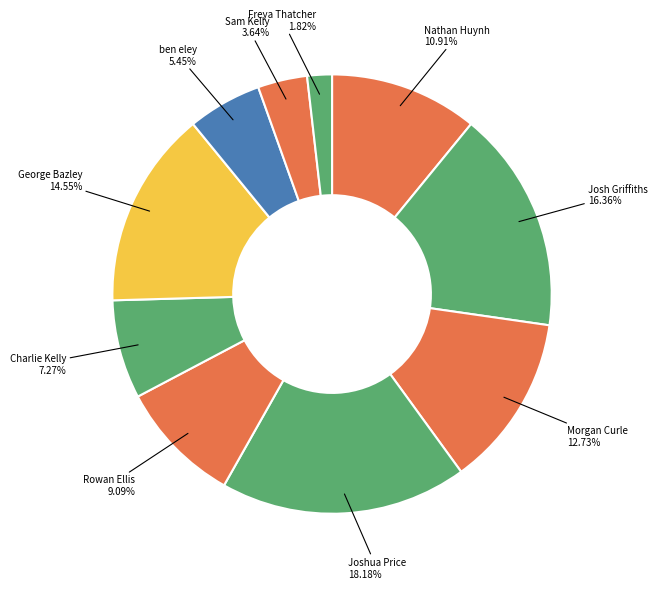

What portion of the pie excludes Josh Griffiths?

83.6%